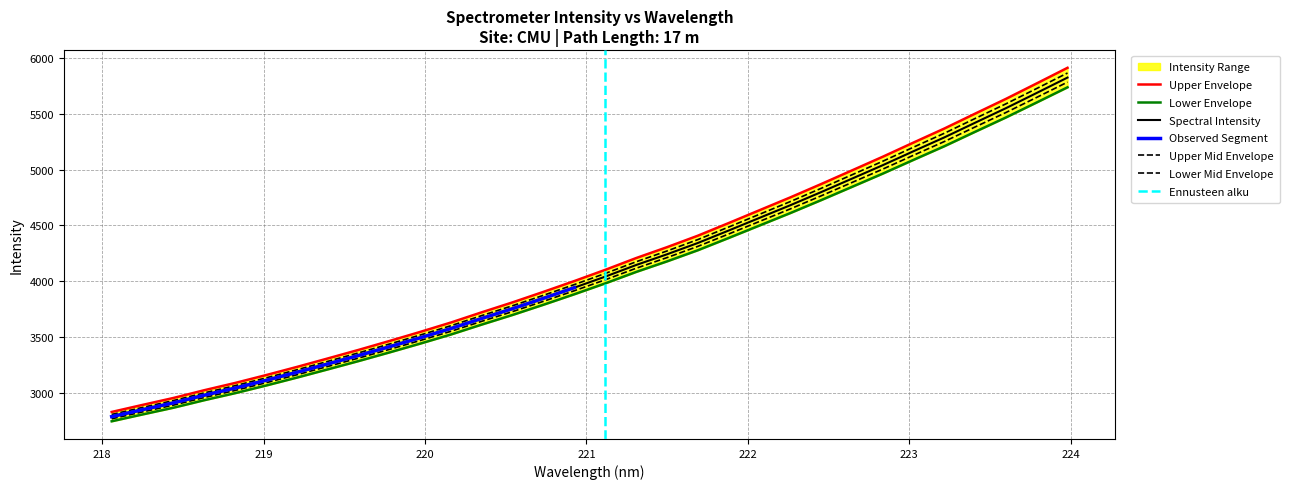

The chart shows a value of 4824.6 at 220.1623. True or false?

False